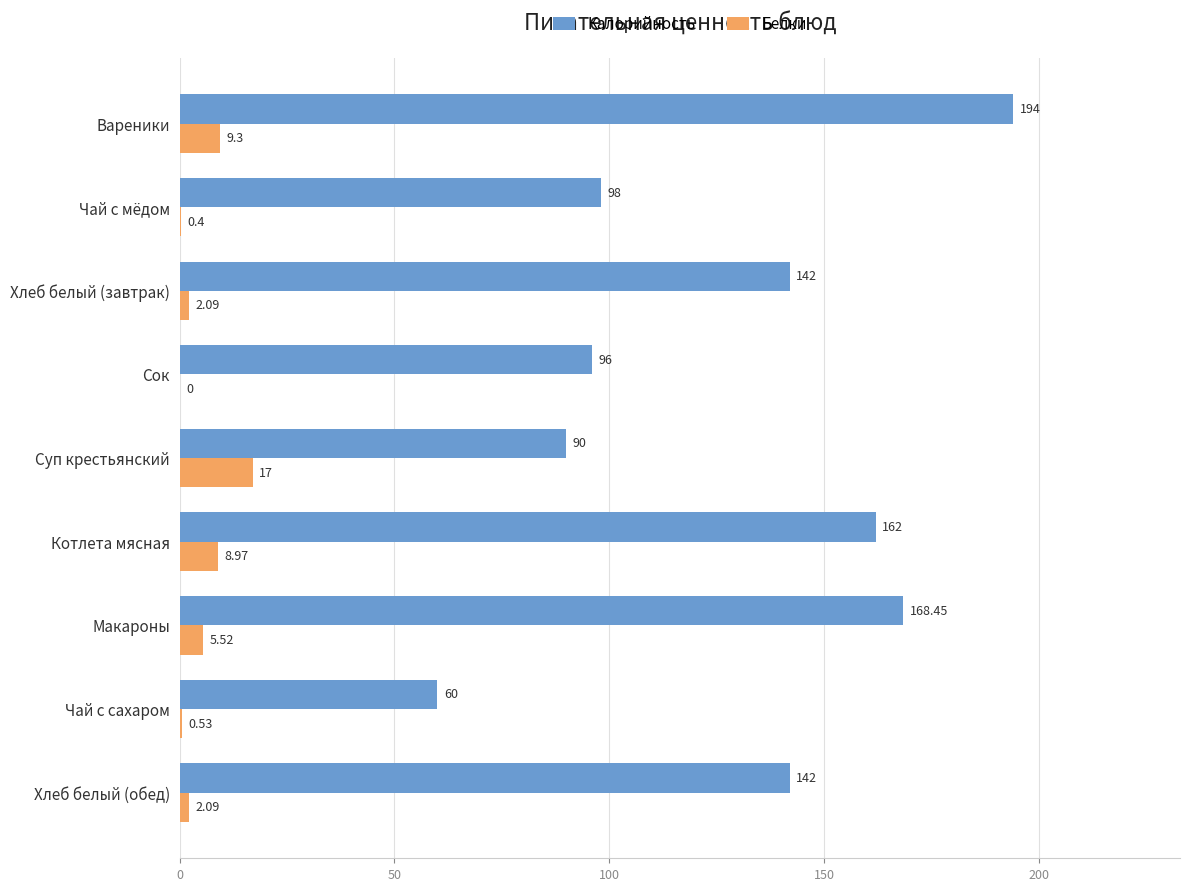

Between Хлеб белый (завтрак) and Макароны, which series saw the biggest shift?

Калорийность